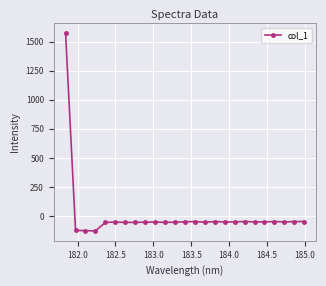

True or false: the data has more than 1 interior local peaks.

True